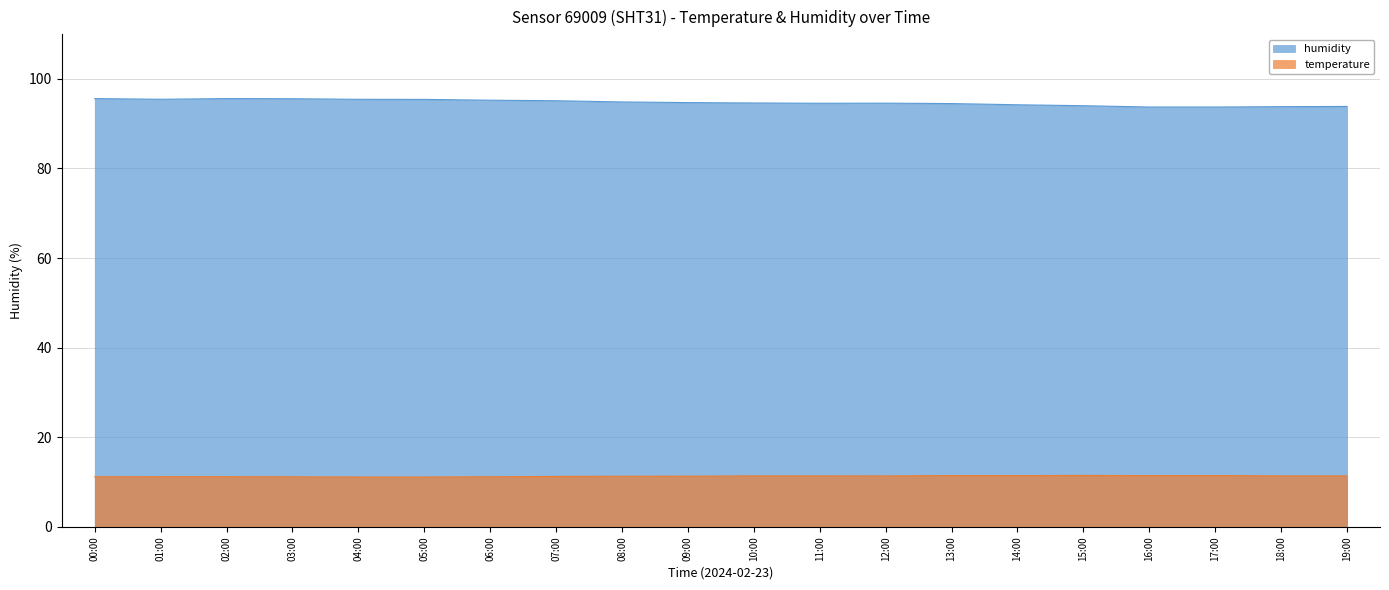

True or false: humidity and temperature intersect in this chart.

False